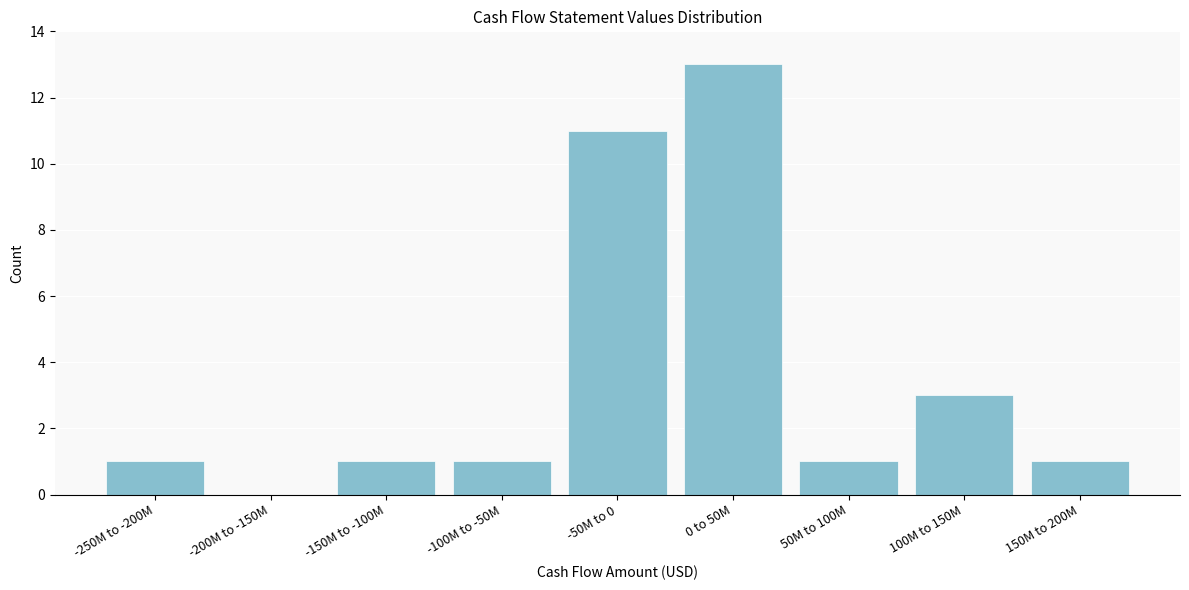

Reading left to right, what are all the values shown in this chart?

-250M to -200M=1	-200M to -150M=0	-150M to -100M=1	-100M to -50M=1	-50M to 0=11	0 to 50M=13	50M to 100M=1	100M to 150M=3	150M to 200M=1